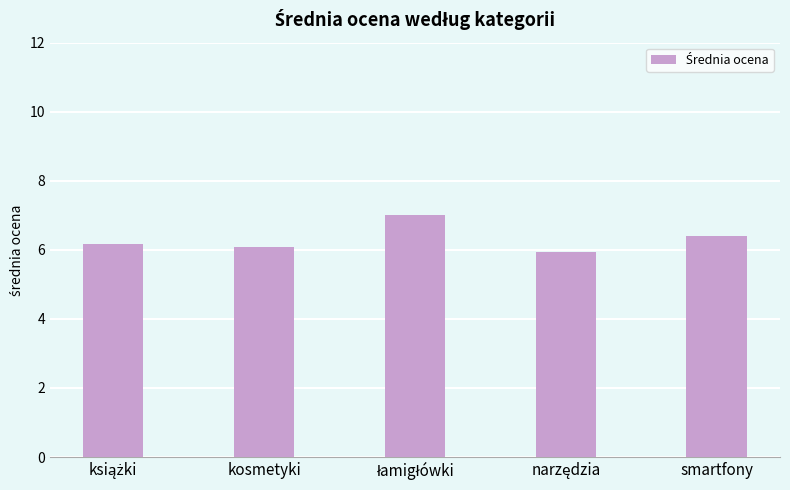

Are the bars horizontal?

No